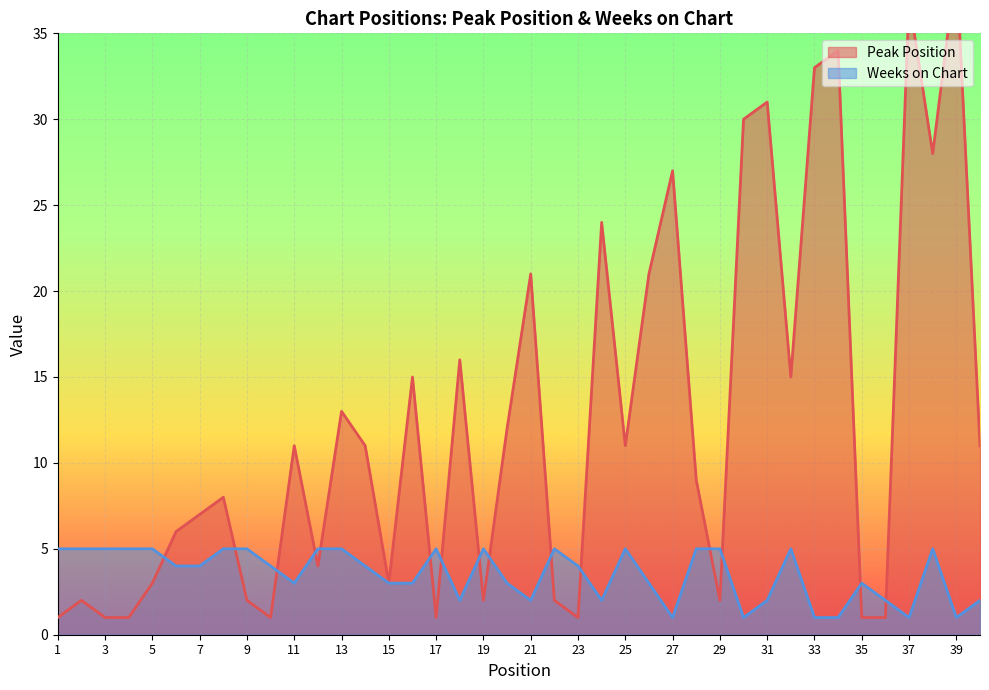

What is the difference between the Peak Position values at 20 and 15?

9